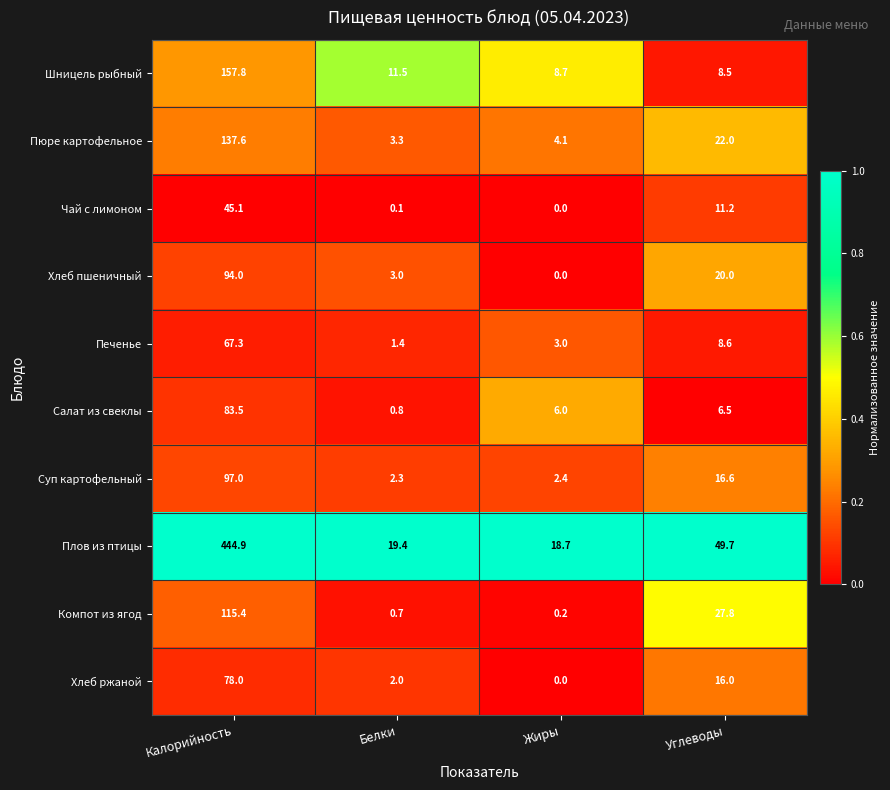

Which series has the widest spread of values?

Плов из птицы